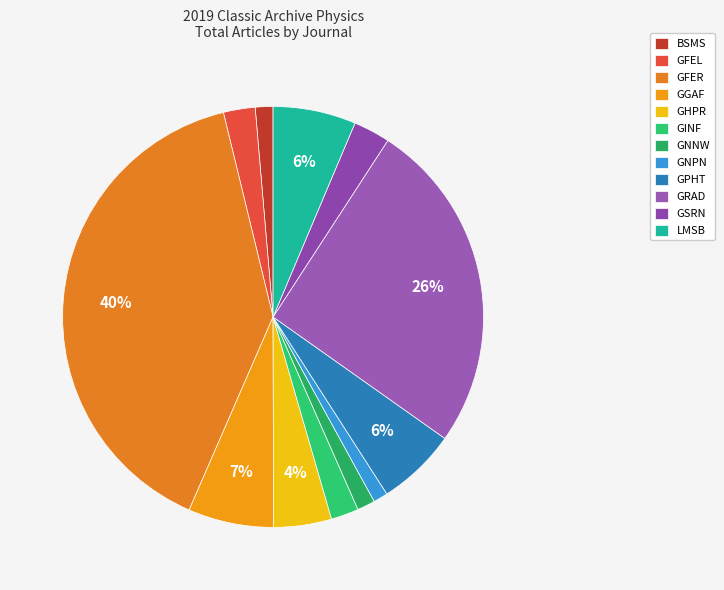

How many slices are in this pie chart?

12